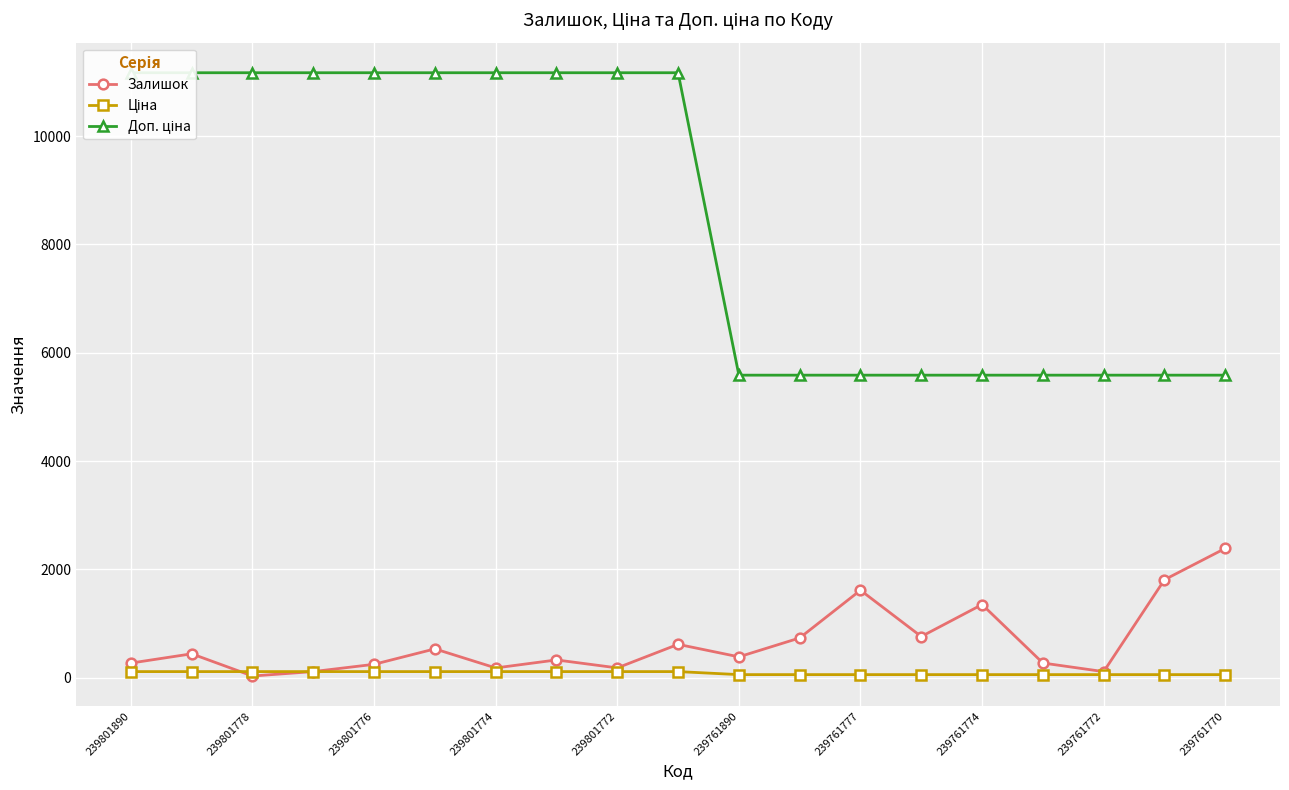

True or false: Залишок has a value of 111.0 at 239761772.

True